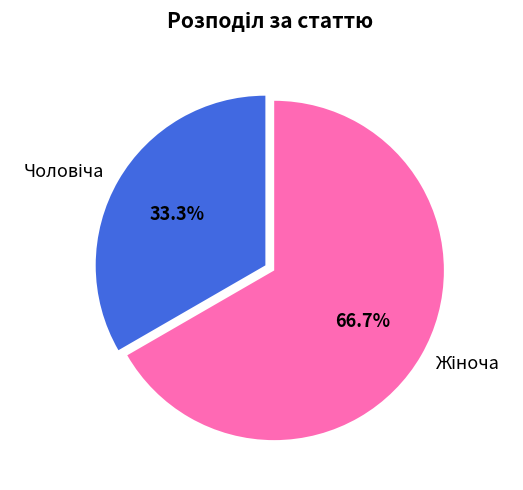

Is there any slice that represents more than half of the pie?

Yes